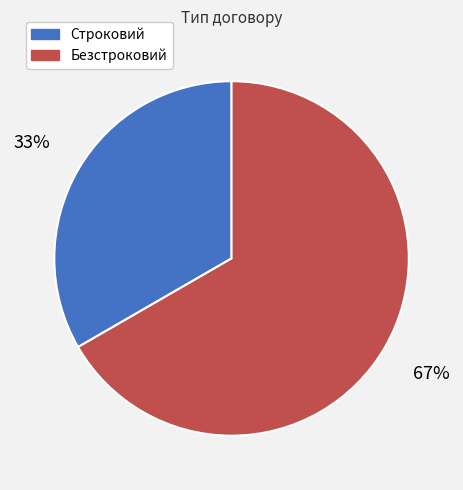

Which has a higher value, Строковий or Безстроковий?

Безстроковий